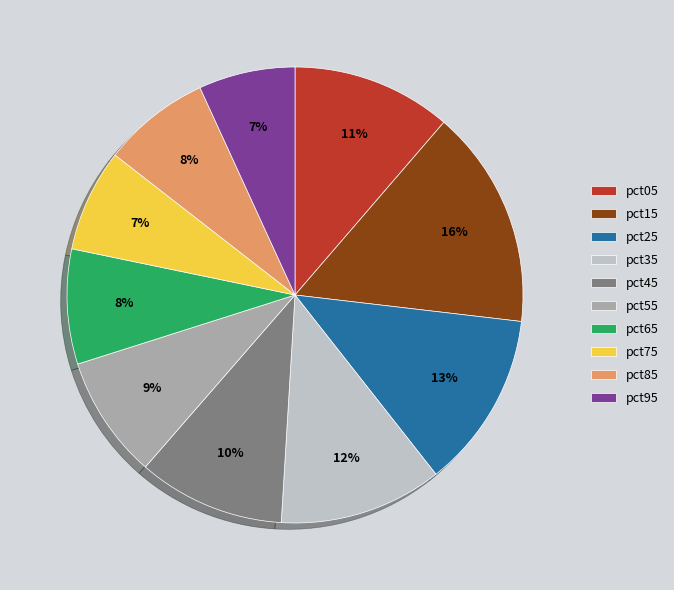

Is it true that pct55 is 1% of the pie?

False